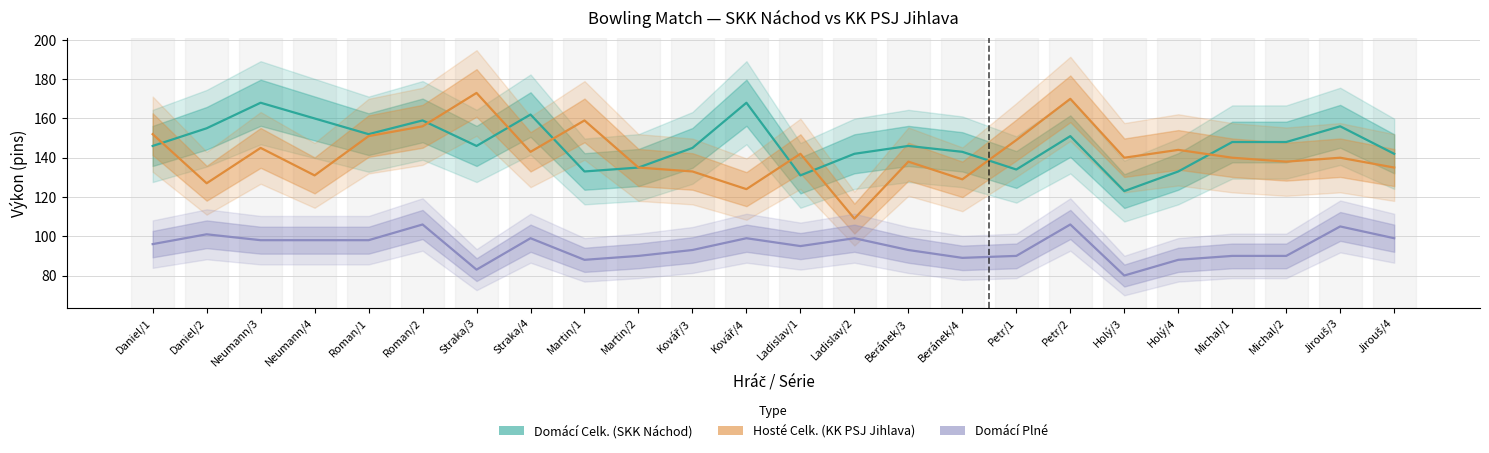

True or false: Domácí Plné and Domácí Celk. (SKK Náchod) intersect in this chart.

False